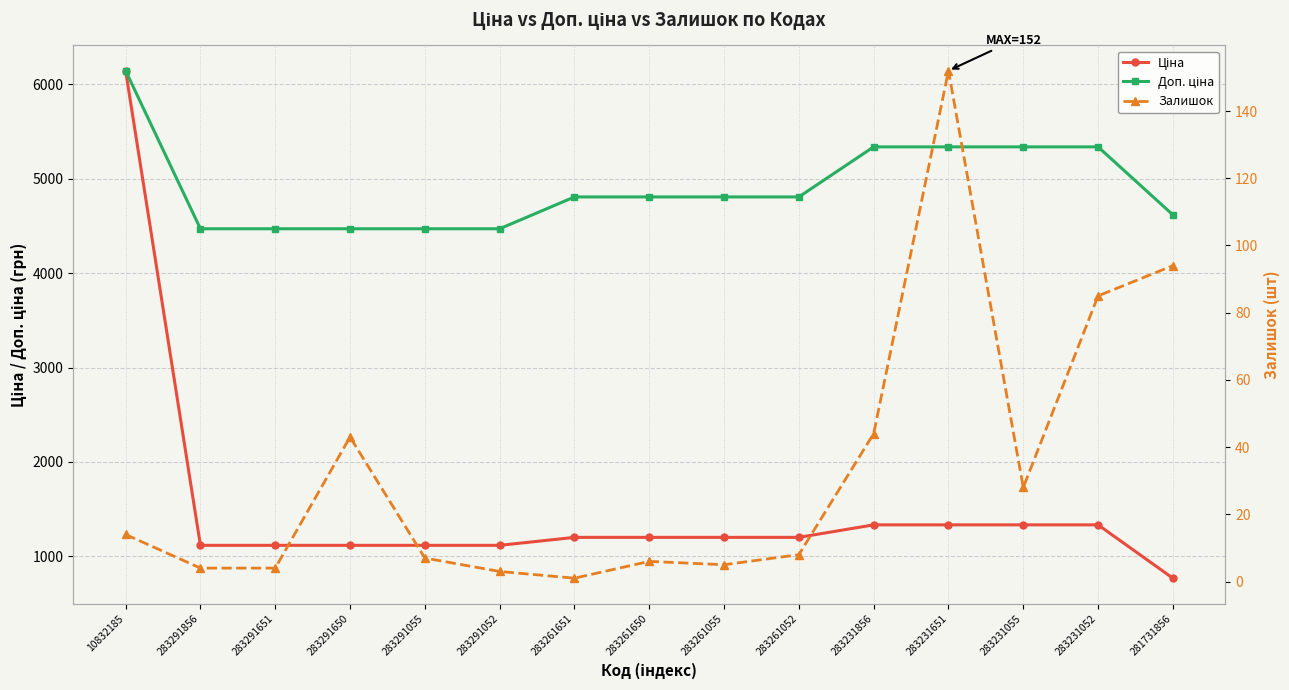

True or false: Ціна and Залишок intersect in this chart.

False